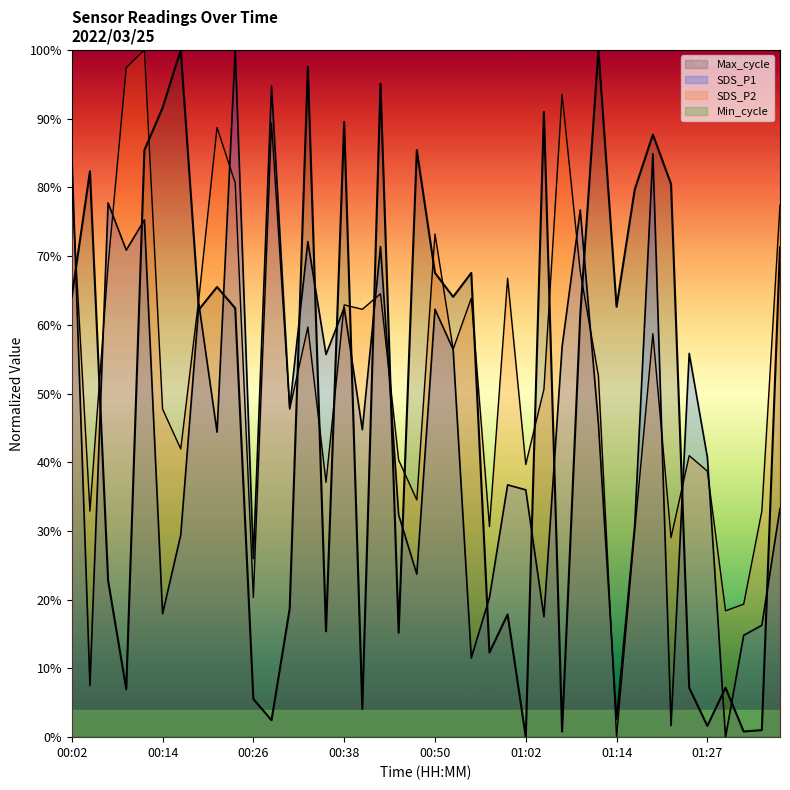

What is the greatest value displayed?

100.0